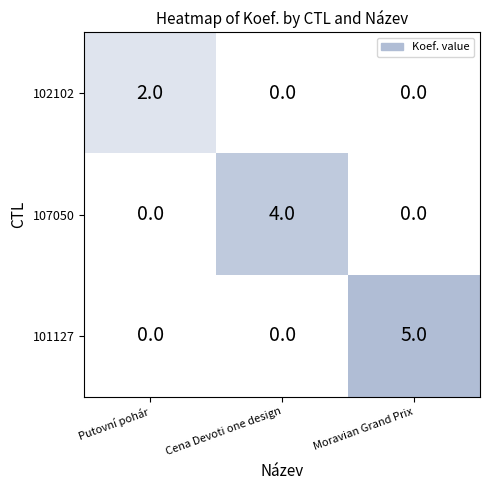

What is the difference between the maximum and minimum values in the 107050 series?

4